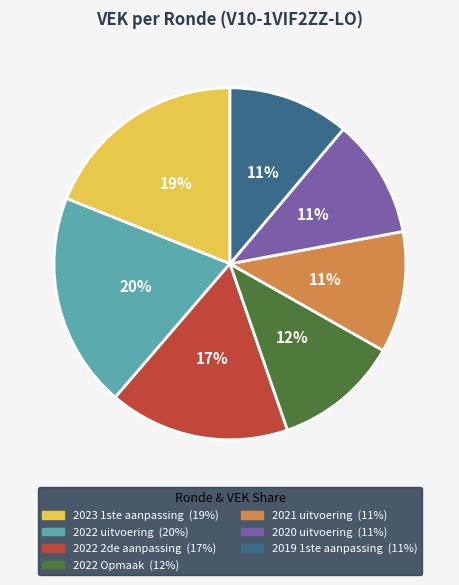

How many slices are in this pie chart?

7